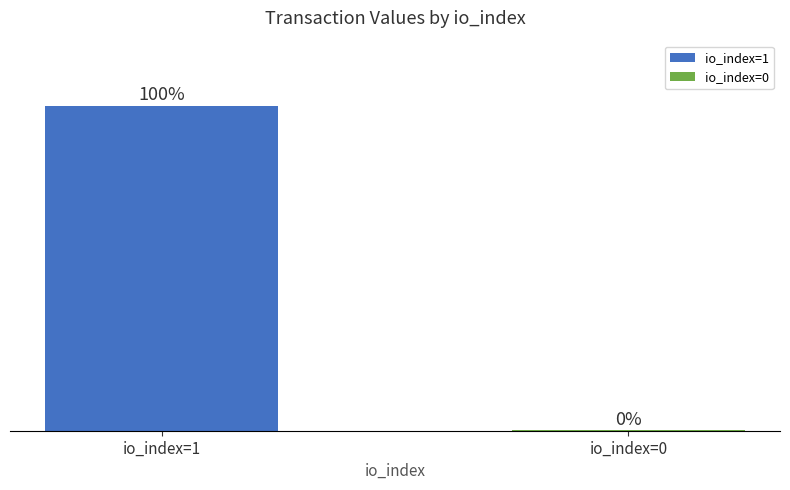

The value at 4 is 34.5. True or false?

False